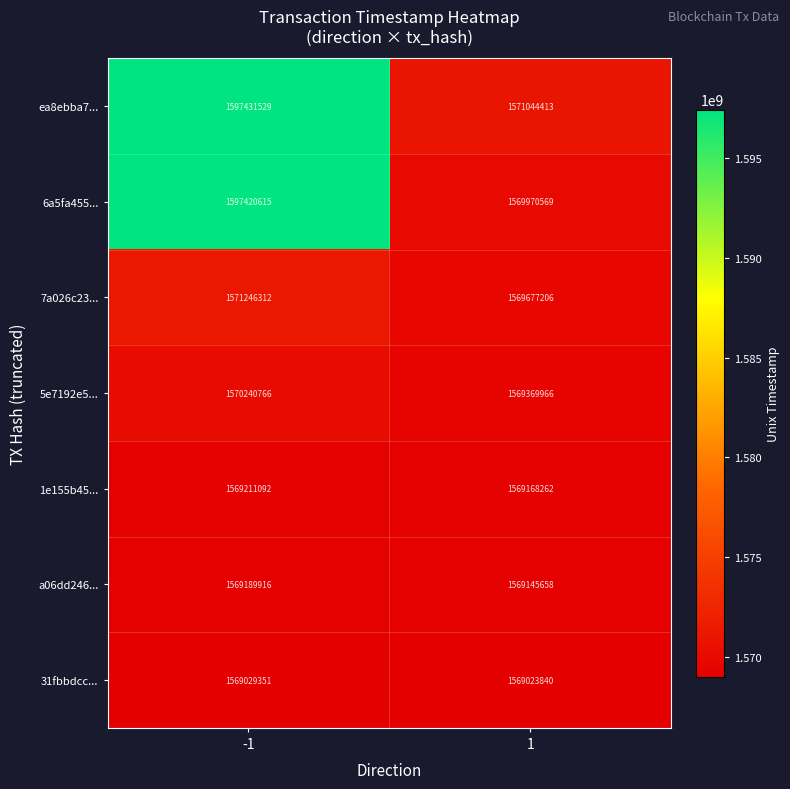

What is the sum of the 6a5fa455... values at -1 and 1?

3167391184